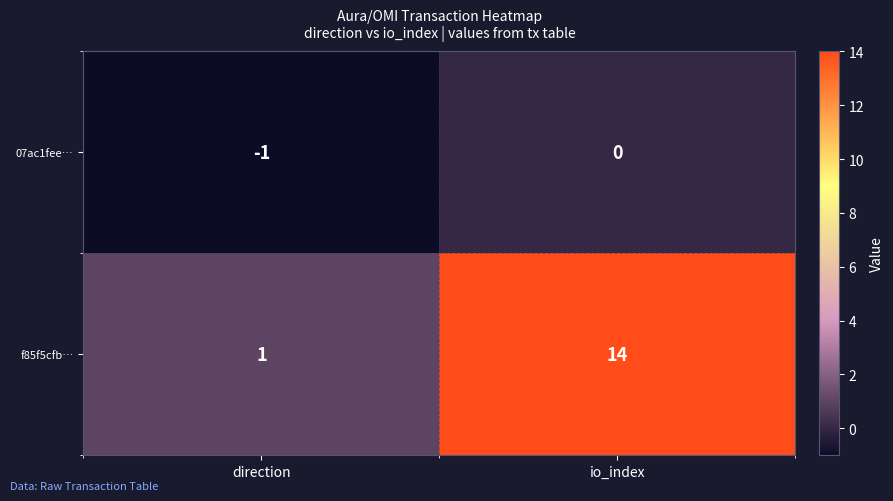

At which category does the chart reach its peak across all series?

io_index